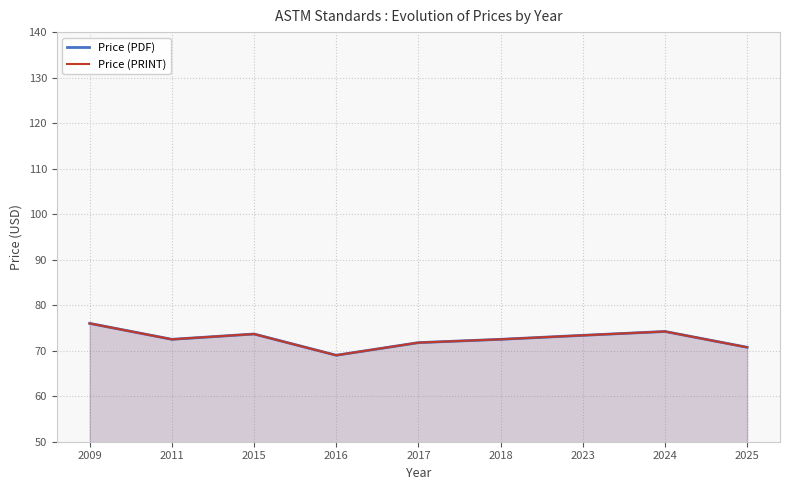

How many values in the Price (PDF) series exceed 72?

6